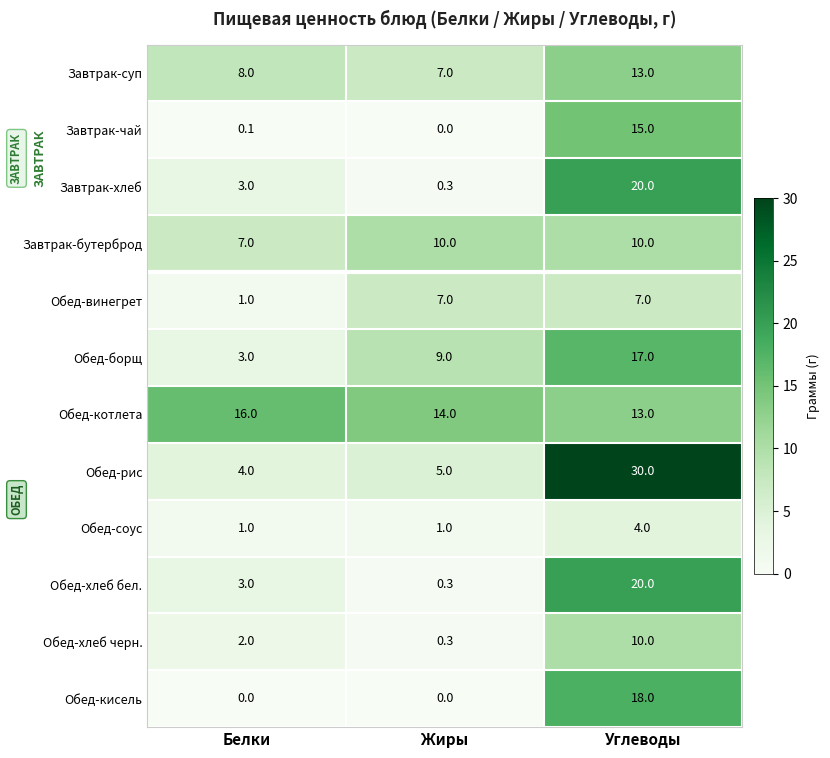

Count the Завтрак-бутерброд values in the range 7 to 10.

3